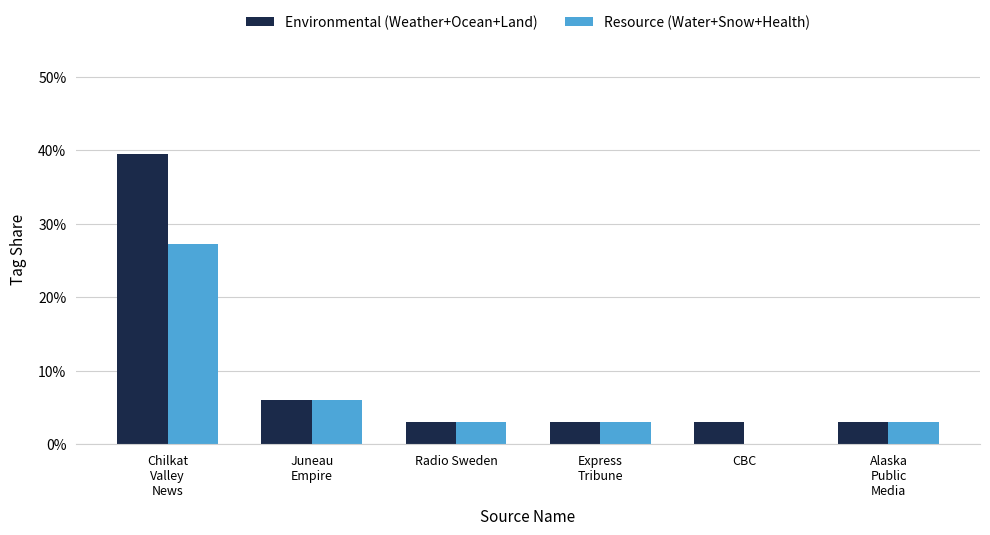

Which has a higher value, Express
Tribune or CBC?

Express
Tribune